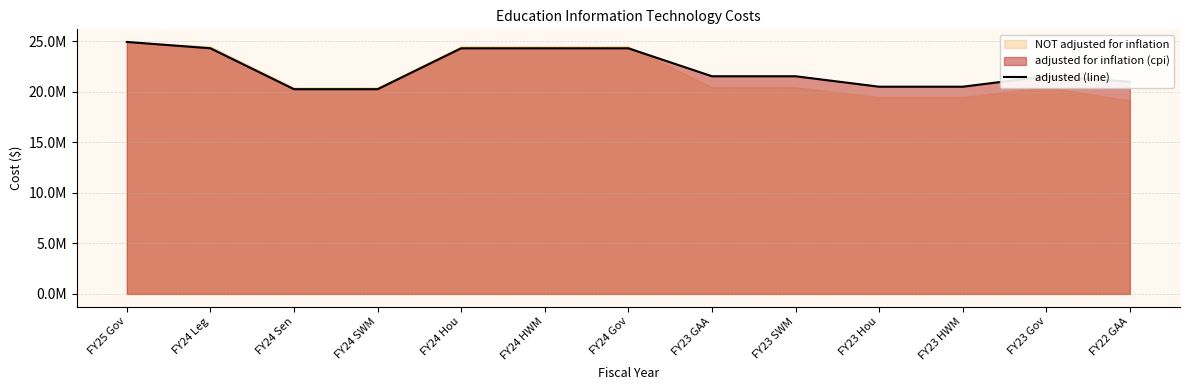

At which label is the value closest to 22595022?

FY23 GAA